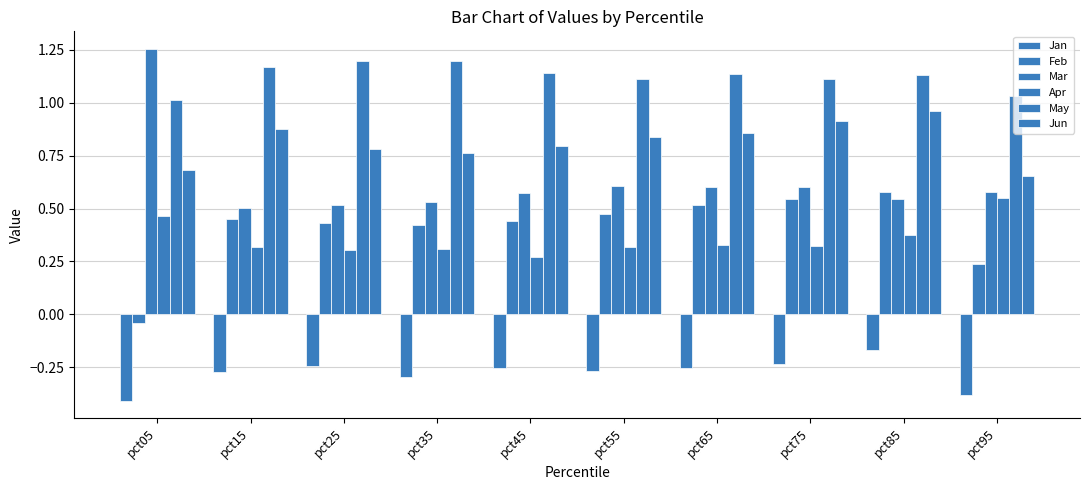

What is the difference between the maximum and minimum values in the Mar series?

0.7